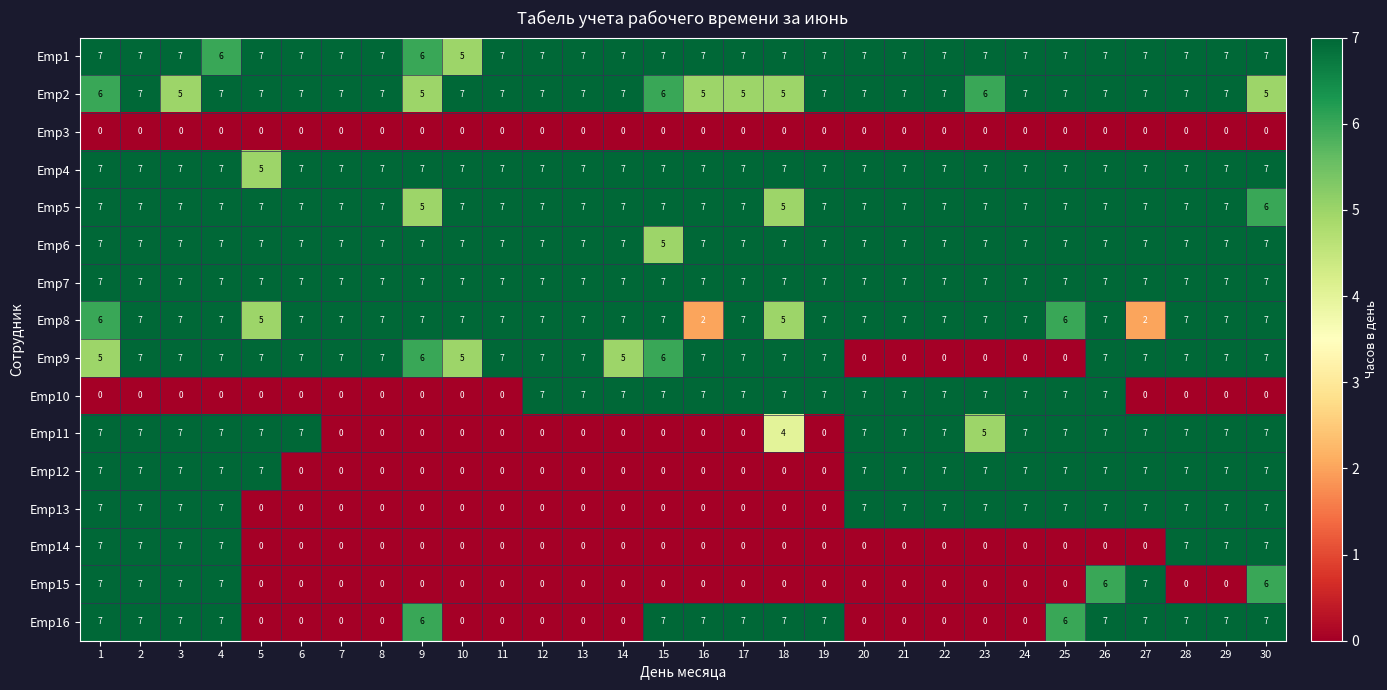

What is the sum of the Emp2 values at 26 and 2?

14